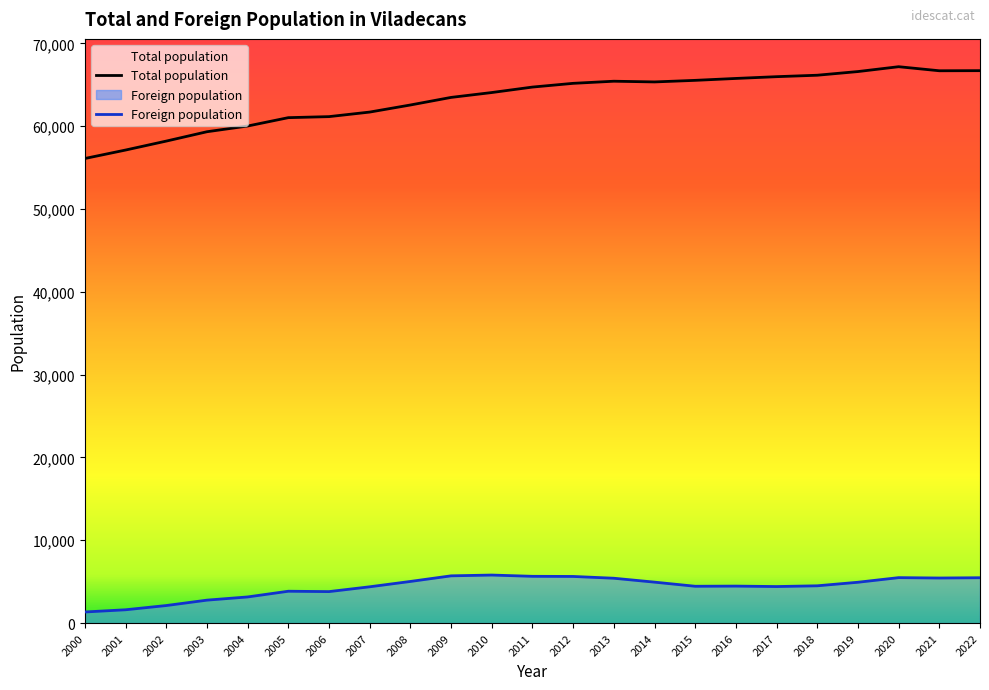

How many values in the Foreign population series are below 4500?

11